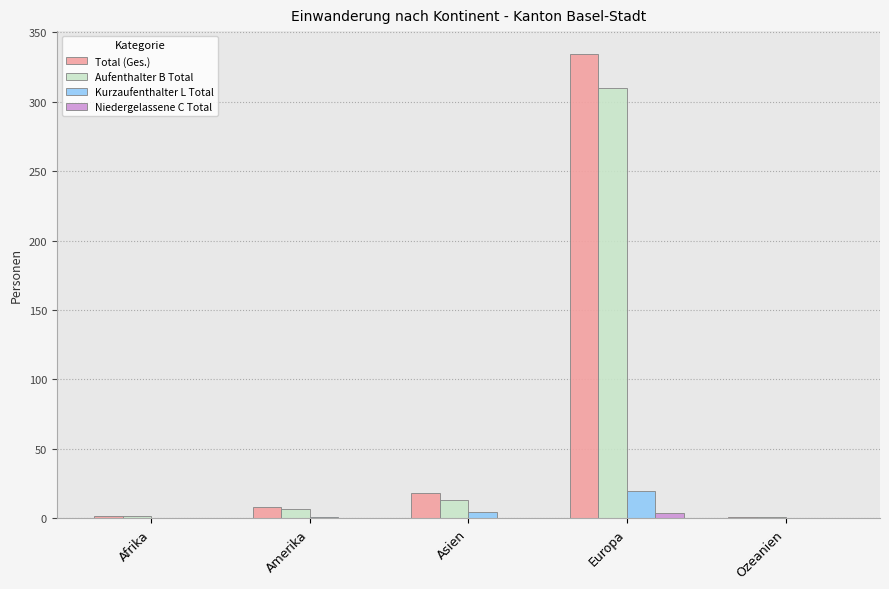

What is the sum of the Kurzaufenthalter L Total values at Amerika and Europa?

21